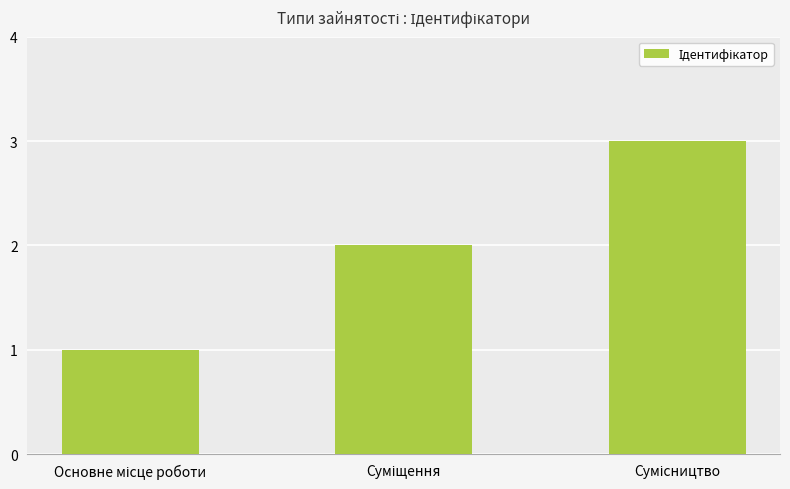

What is the smallest value displayed?

1